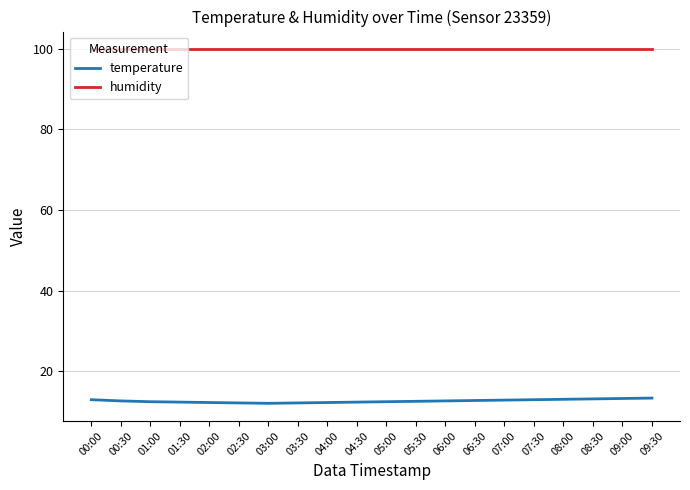

True or false: temperature and humidity intersect in this chart.

False